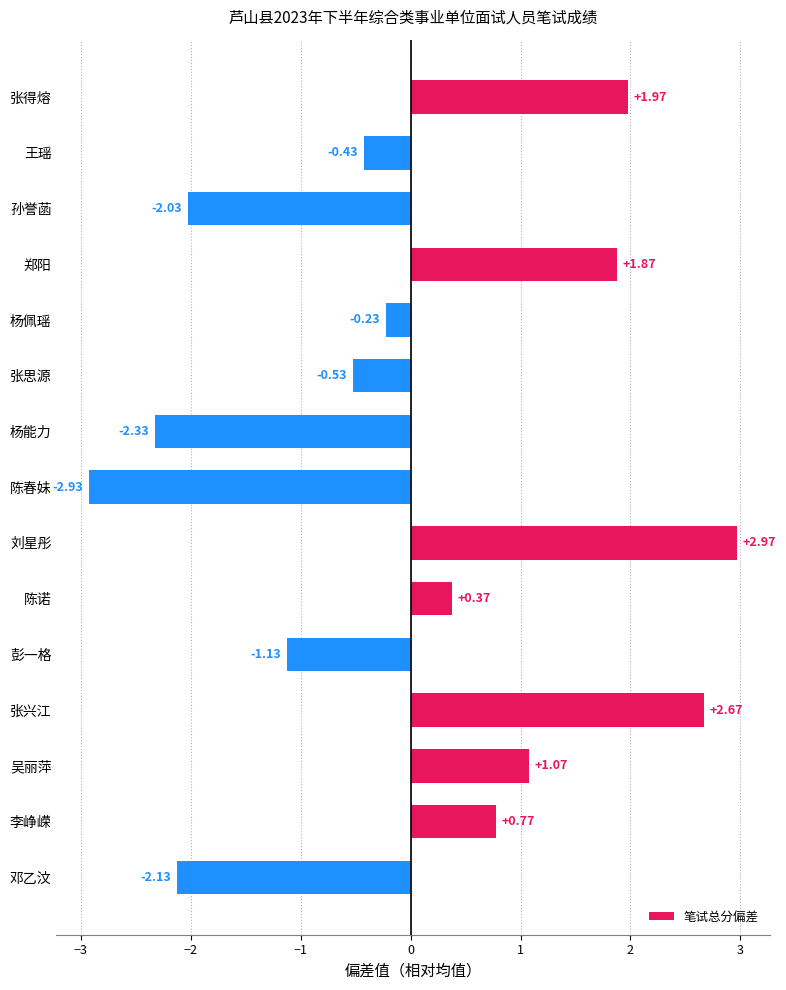

How many values are below 0?

8